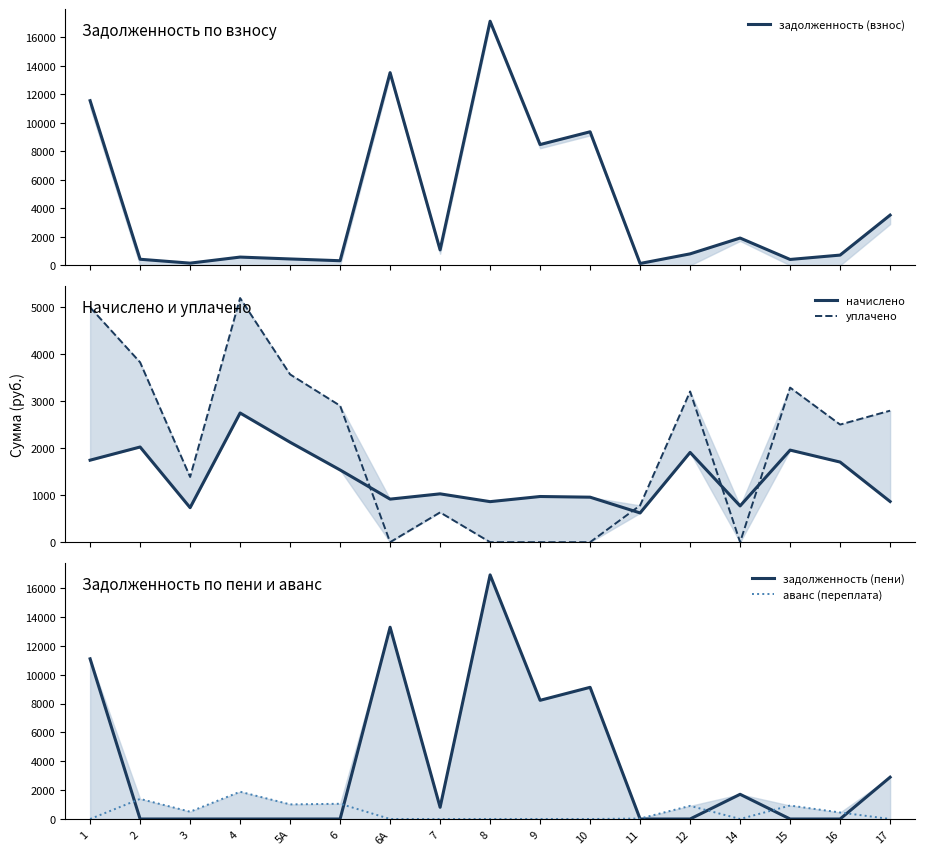

Is the value of начислено at 8 greater than the value of уплачено at 3?

No